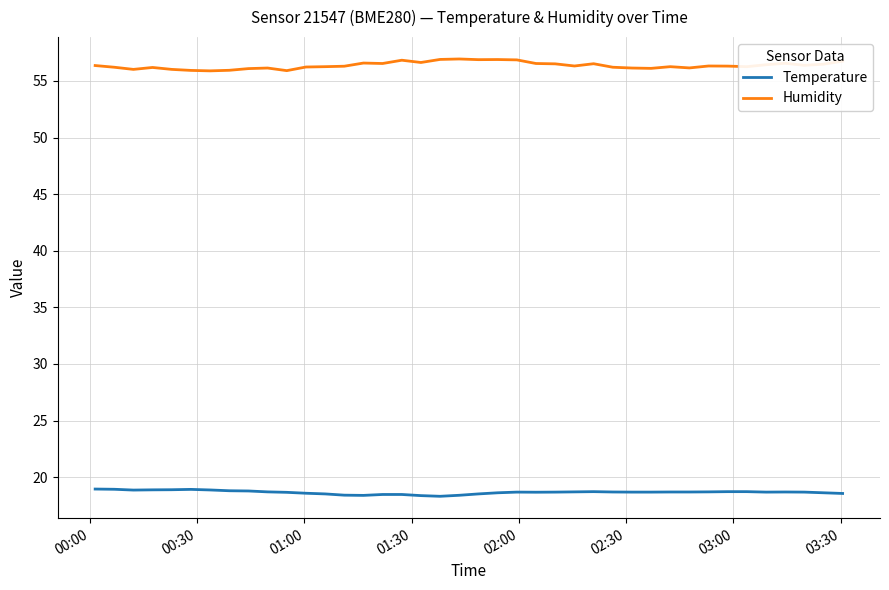

True or false: Temperature and Humidity intersect in this chart.

False